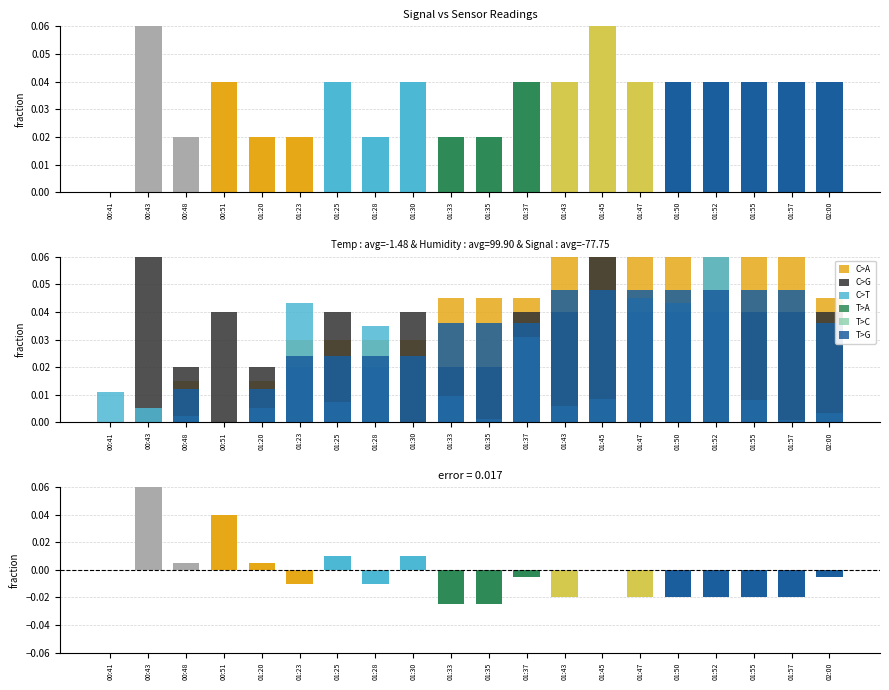

What is the approximate value of C>G at 01:45?

0.1